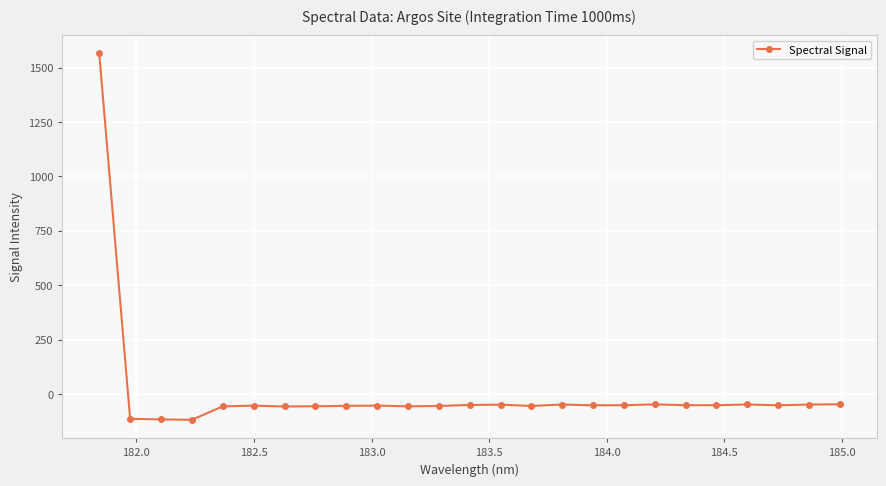

What is the value of the 20th point from the left?

-51.5